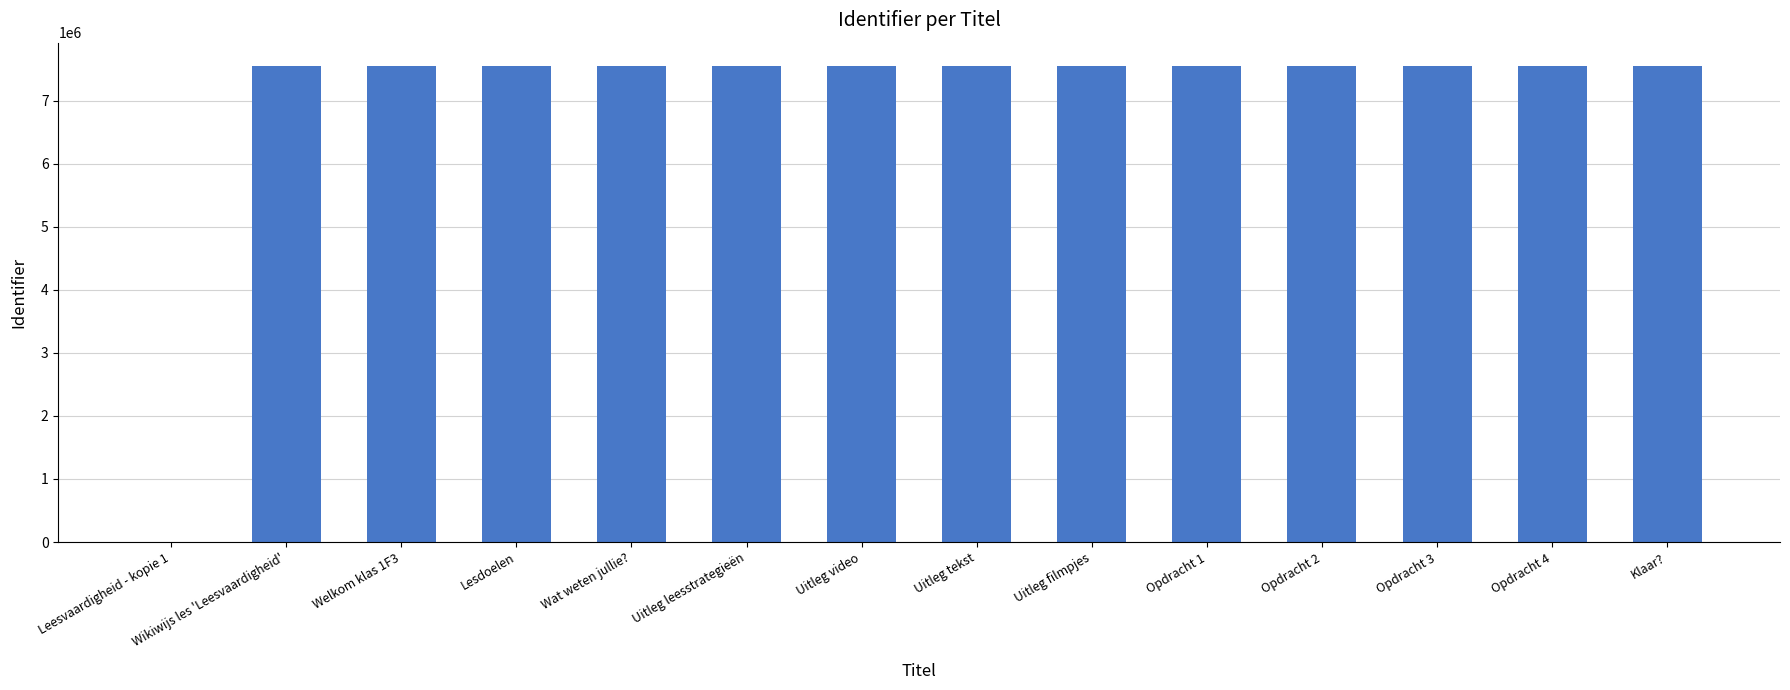

Read the value at Uitleg filmpjes.

7539863